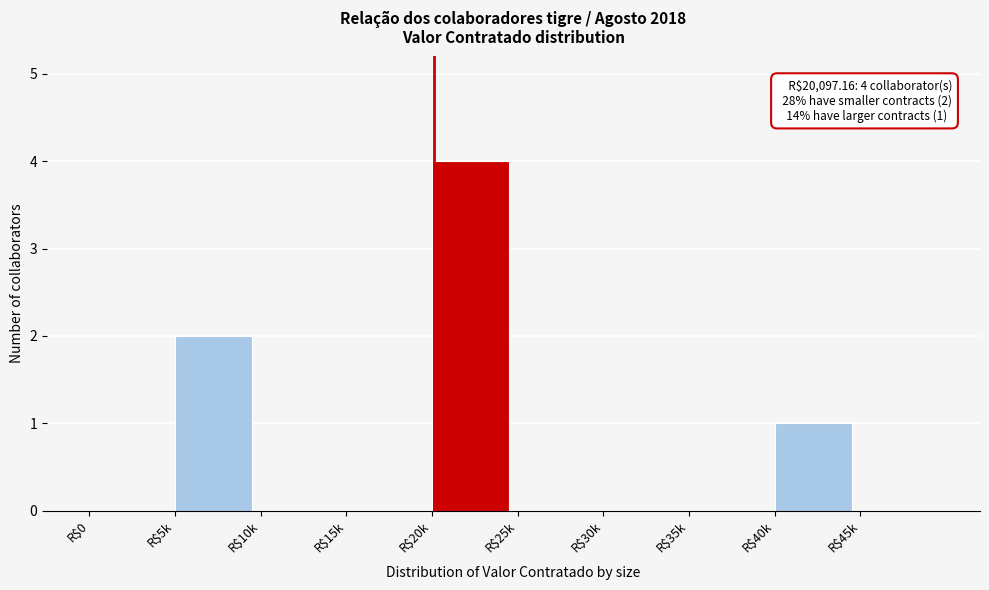

What is the sum of all values?

7